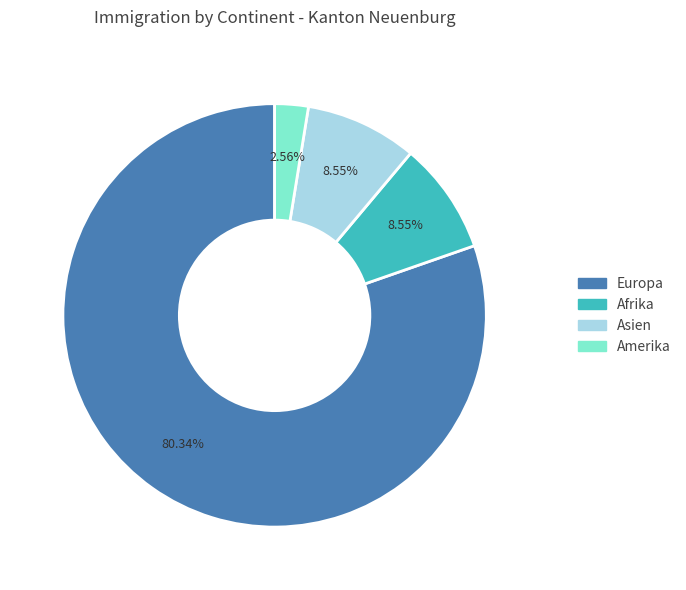

Between Asien and Amerika, which is larger?

Asien